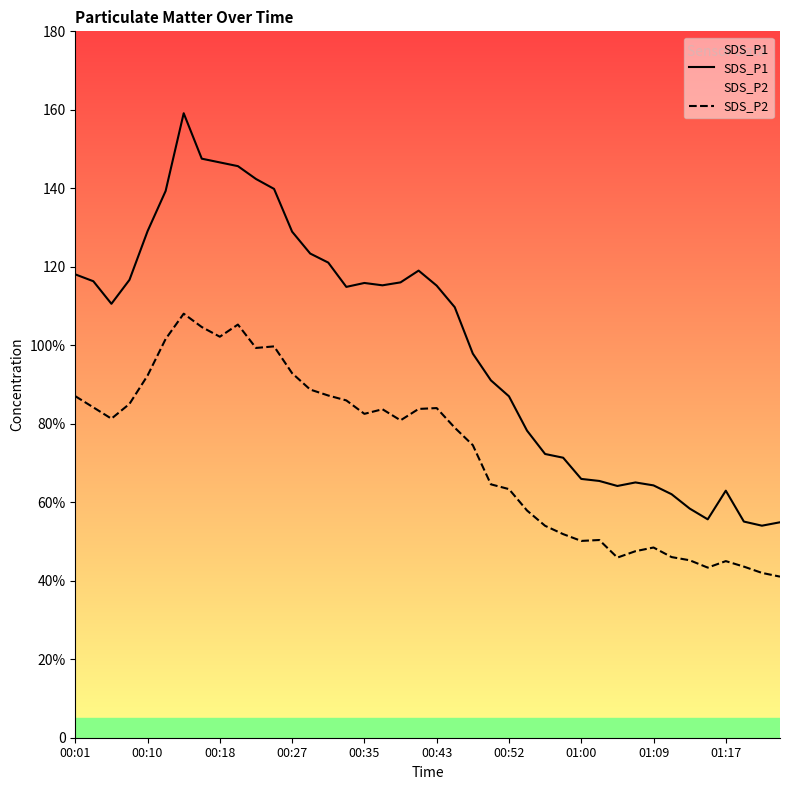

Which series changed the most between 16 and 38?

SDS_P1